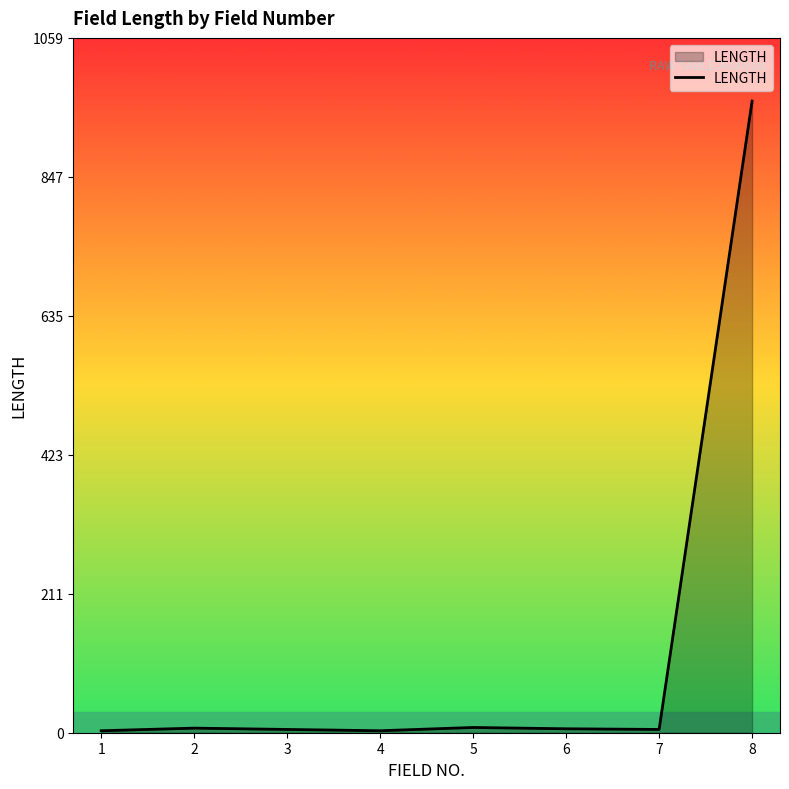

What is the maximum value shown in the chart?

963